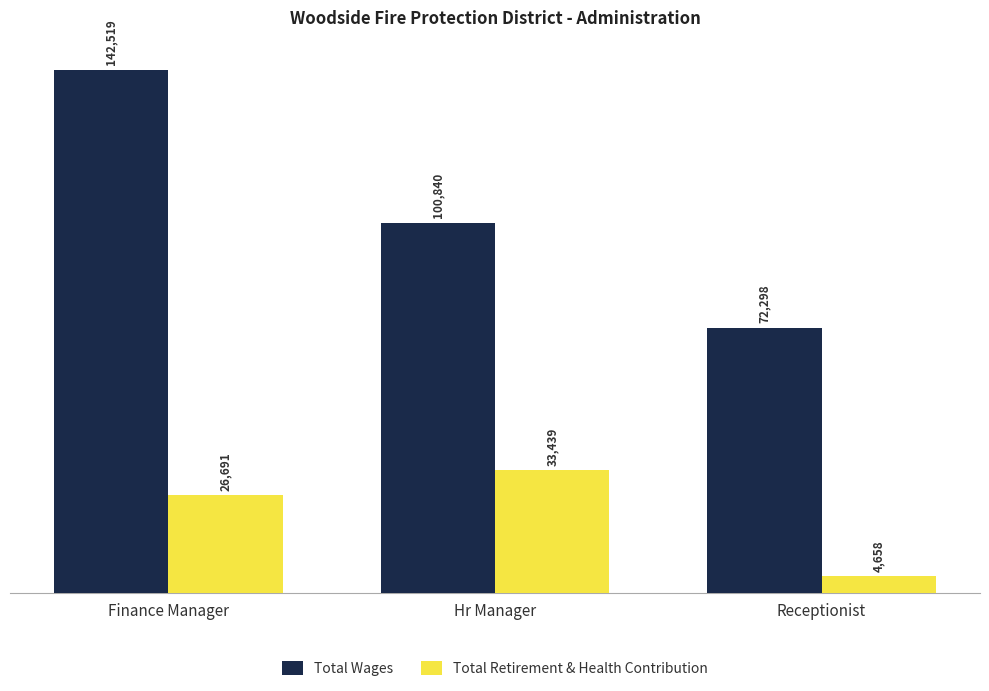

What is the sum of the Total Retirement & Health Contribution values at Hr Manager and Finance Manager?

60130